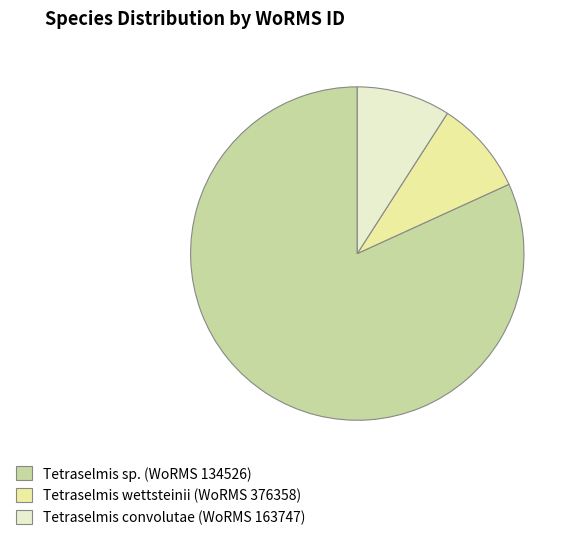

Which slice represents more than half of the pie?

Tetraselmis sp. (WoRMS 134526)